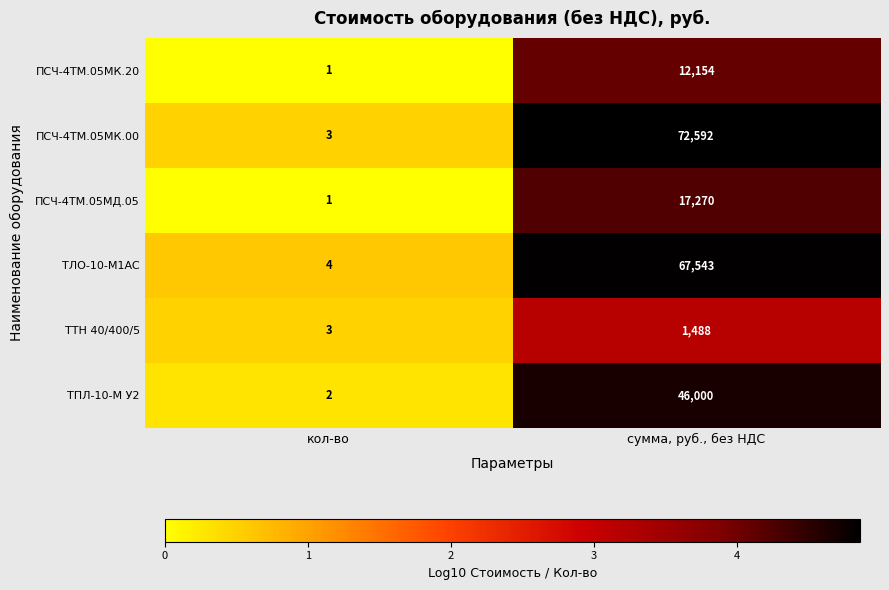

True or false: ПСЧ-4ТМ.05МК.20 has a value of 12154 at сумма, руб., без НДС.

True